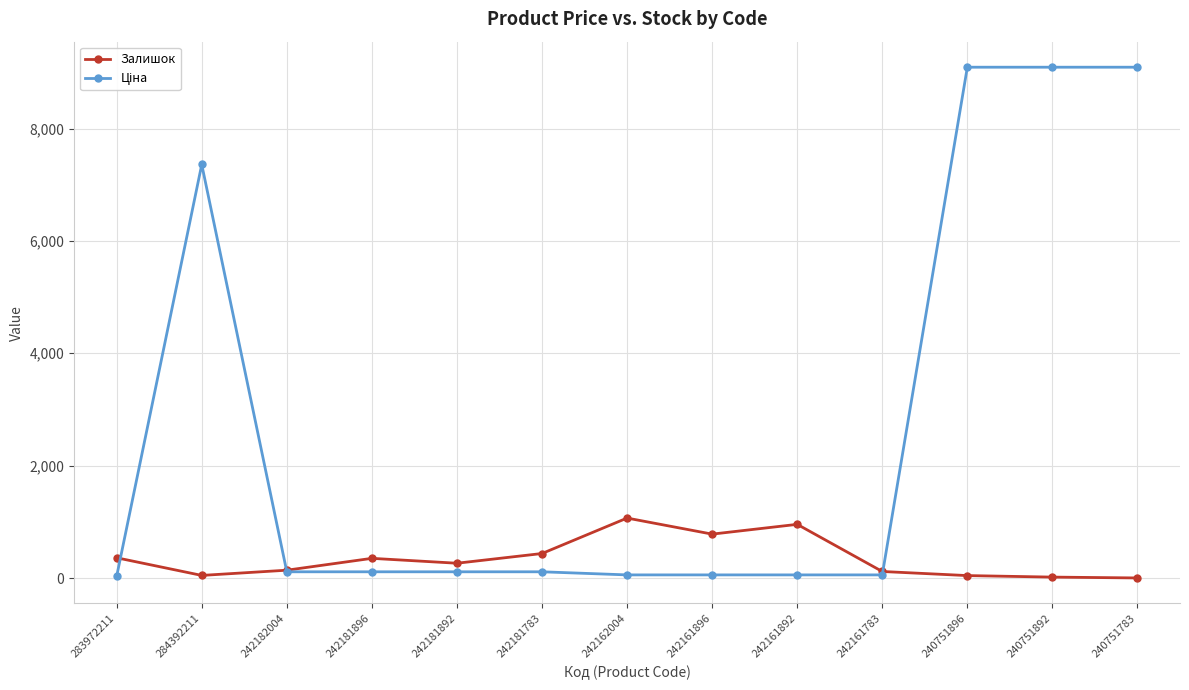

True or false: Залишок has more than 0 points higher than both neighbors.

True